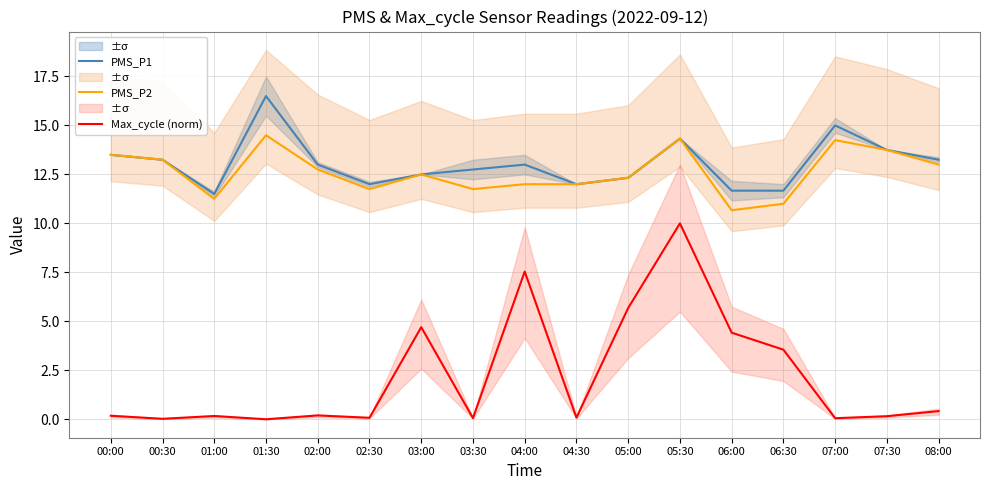

Which has a higher value, 06:30 or 08:00?

08:00